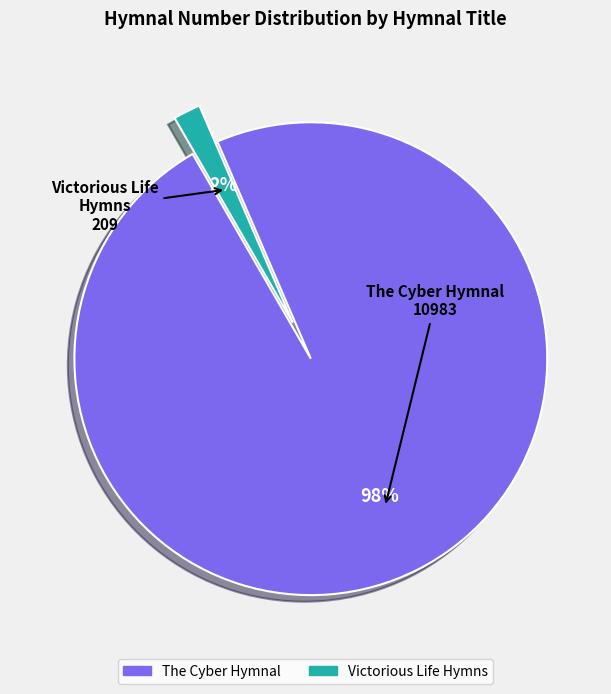

Which category has the biggest portion of the pie?

The Cyber Hymnal